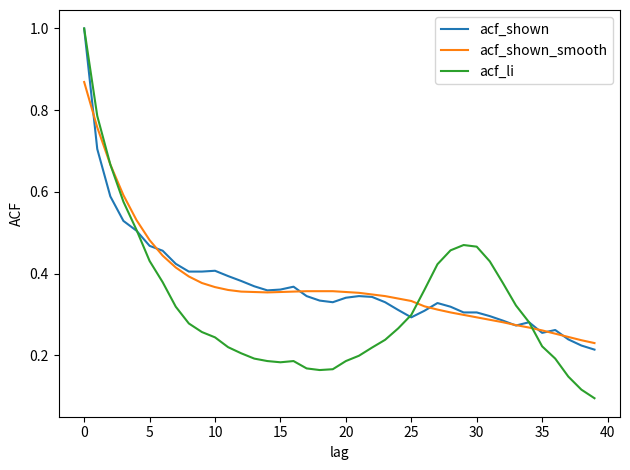

What is the greatest value displayed?

1.0